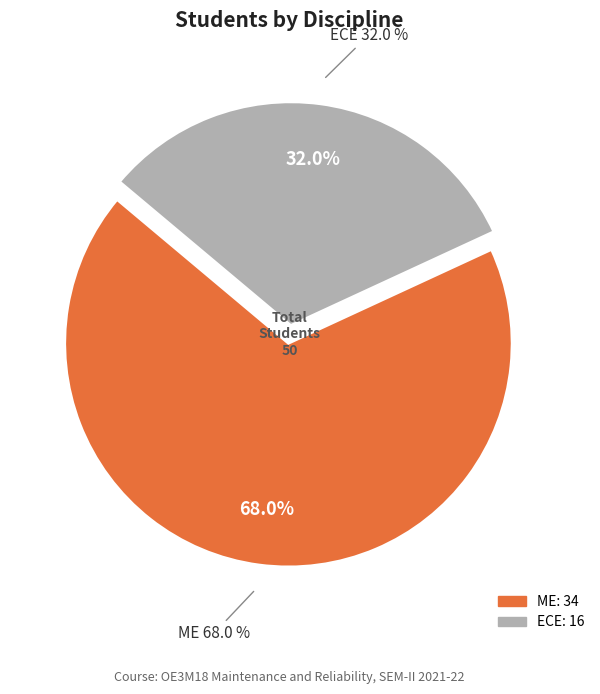

Is it true that ME is 68% of the pie?

True